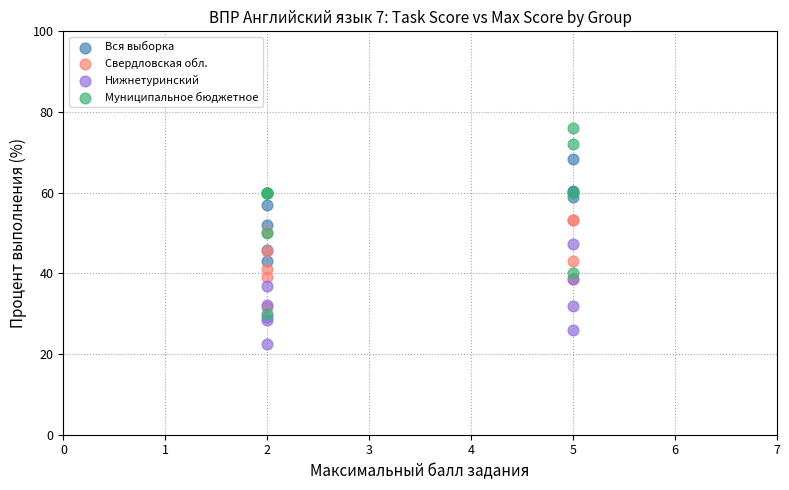

Which series reaches the maximum Y coordinate?

Муниципальное бюджетное